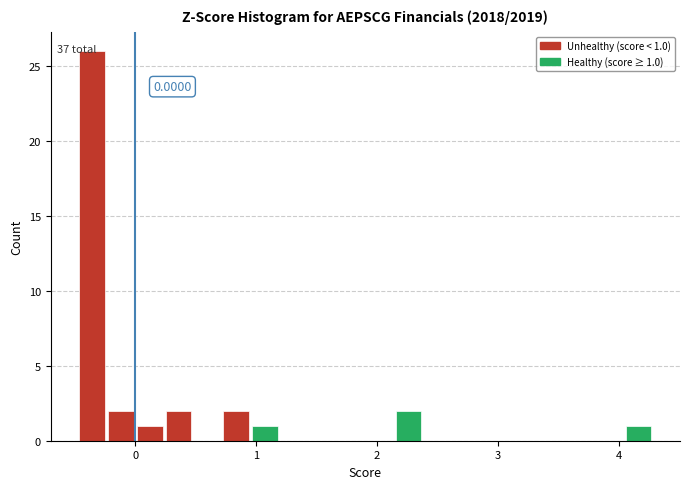

Around what value on the x-axis is the tallest bar? Give the approximate position of its centre, as read against the axis.

-0.4